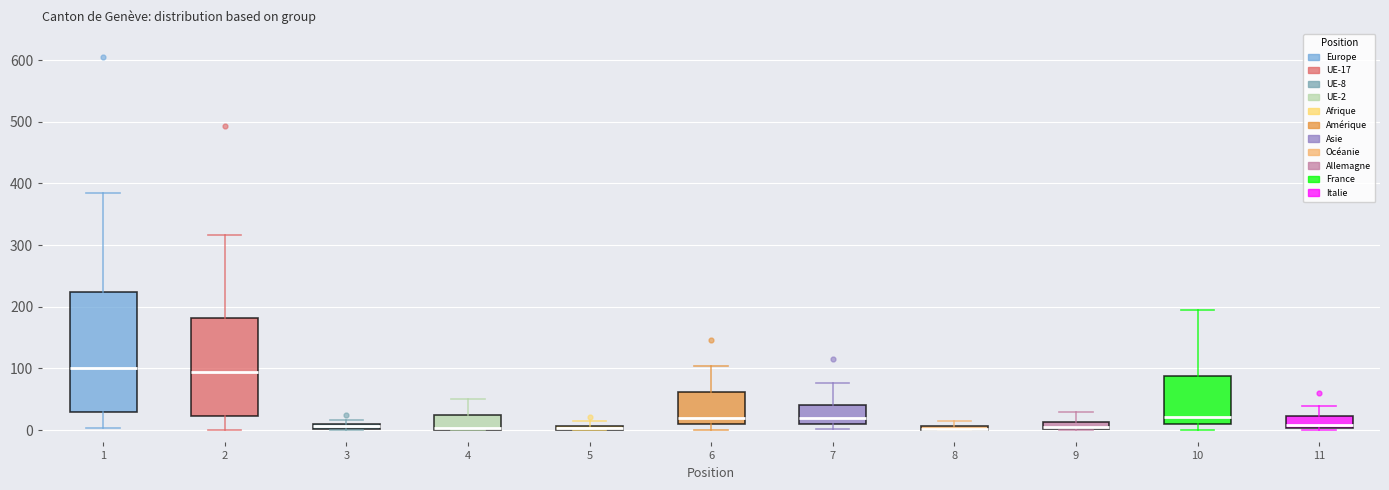

Comparing the boxes themselves (not the whiskers), which one is the tallest?

1